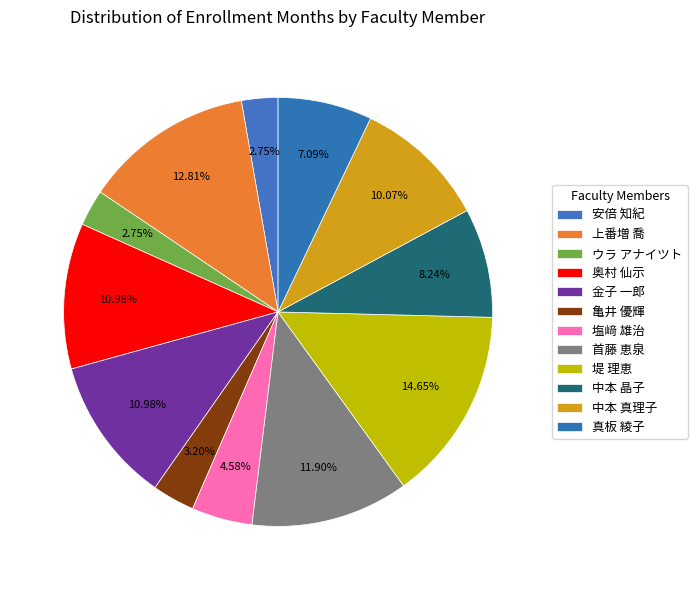

Does 安倍 知紀 account for over 50% of the chart?

No